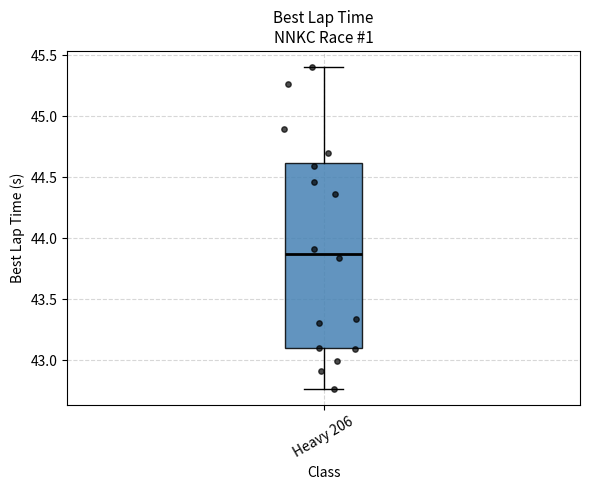

Read this box plot against the y-axis: the position of the median line, the range covered by the box, and the ends of both whiskers. The values are not printed on the chart, so give them approximately, as read against the axis.

median 43.85, box 43.10 to 44.60, whiskers 42.75 to 45.40